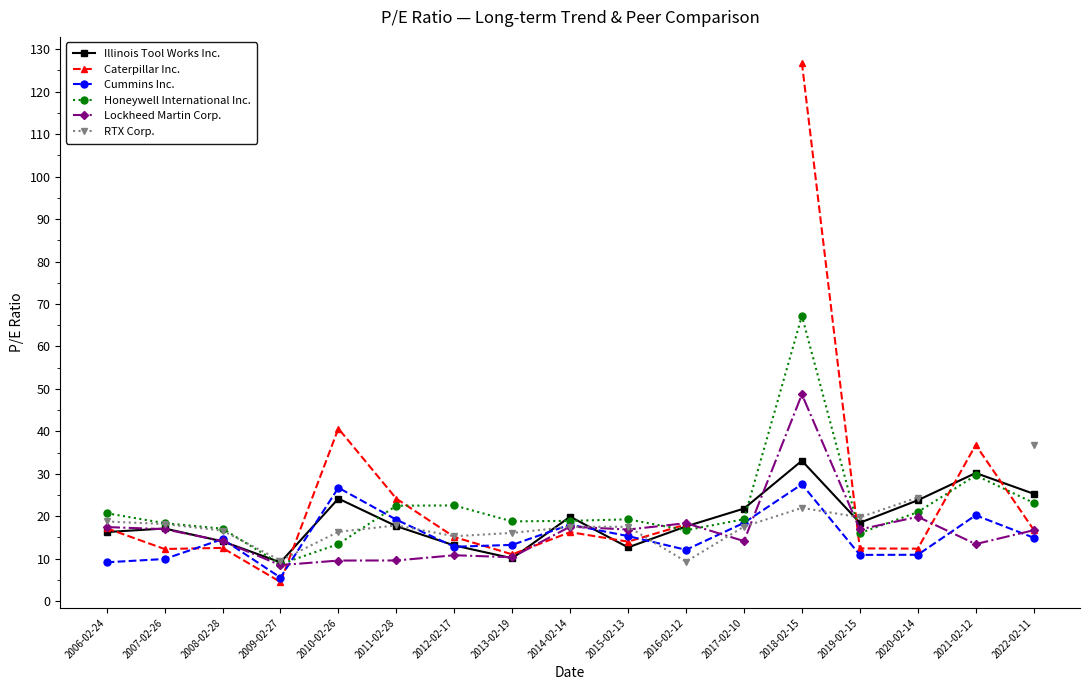

Which series ends up on top after the final intersection of Honeywell International Inc. and Caterpillar Inc.?

Honeywell International Inc.